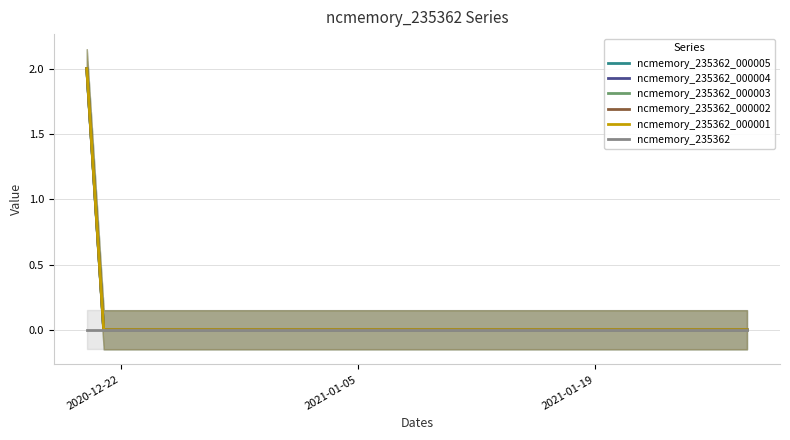

Does the chart display data point markers on the line(s)?

No